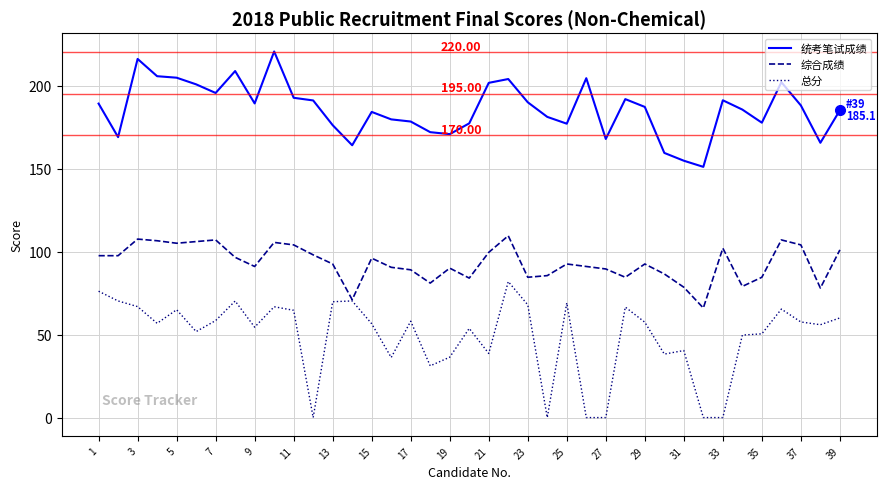

What is the minimum value for 综合成绩?

66.0